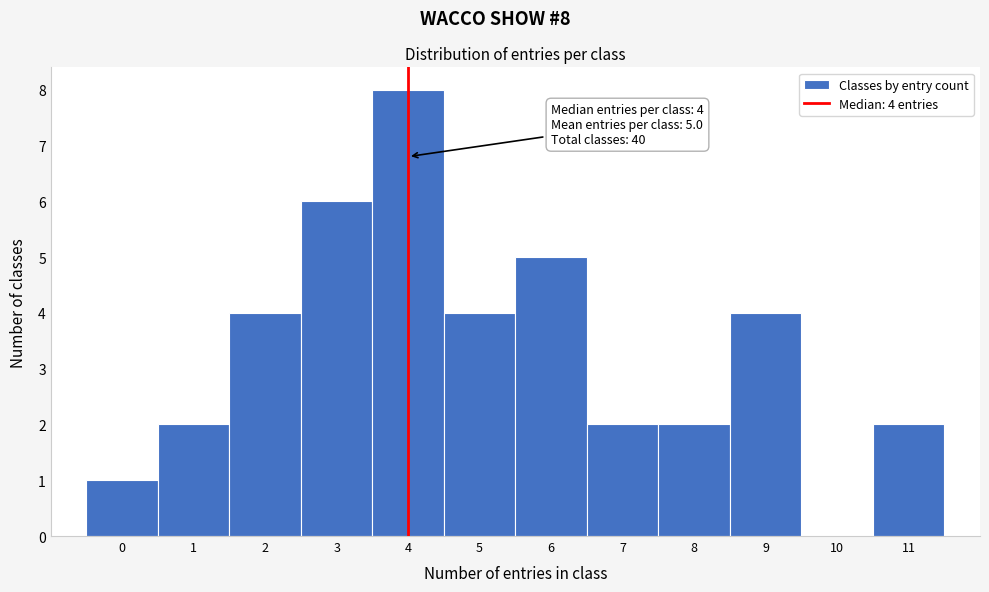

Reading left to right, transcribe all the data shown in this chart.

0=1	1=2	2=4	3=6	4=8	5=4	6=5	7=2	8=2	9=4	10=0	11=2